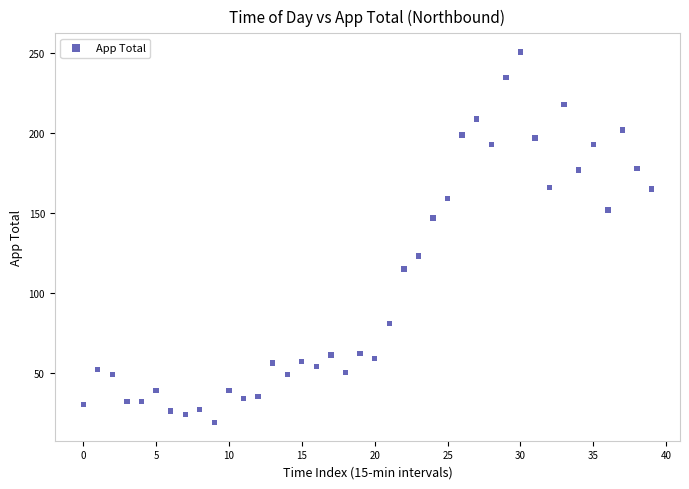

What is the range of Y values (max minus min)?

232